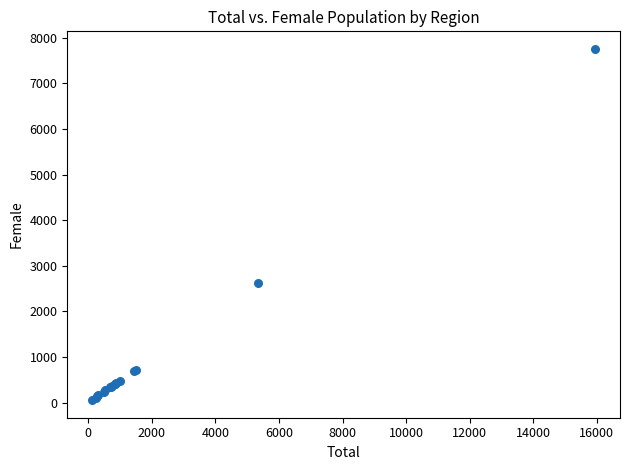

What Y value in the scatter plot is closest to 3905?

2624